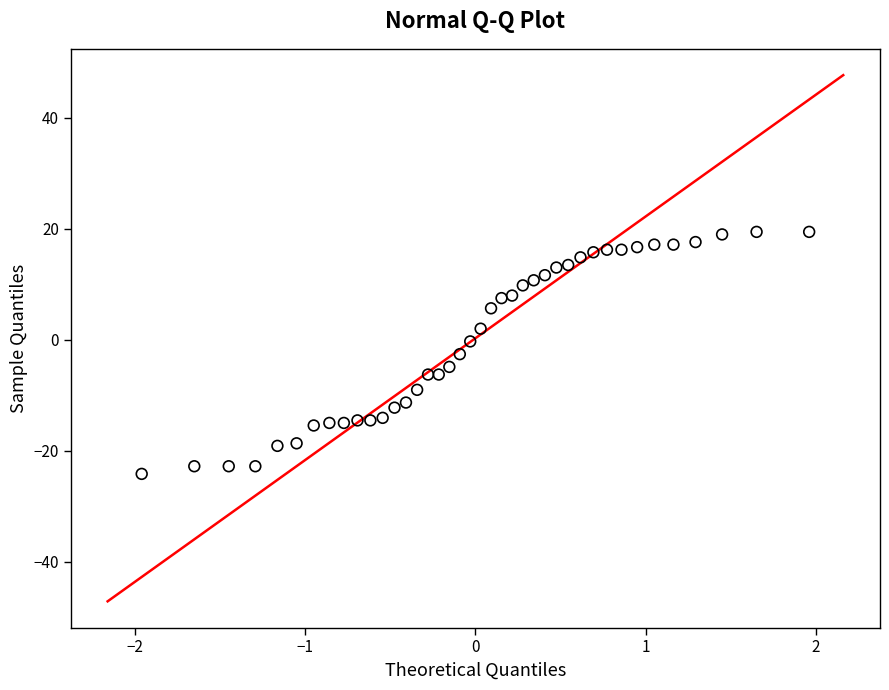

What is the range of X values (max minus min)?

3.9